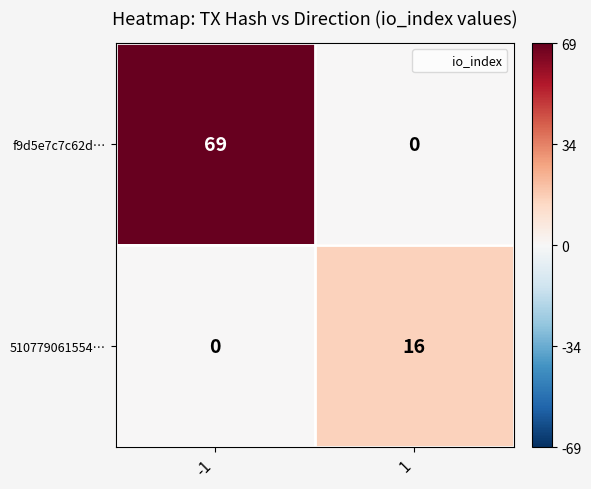

What is the highest value of the f9d5e7c7c62d… series?

69